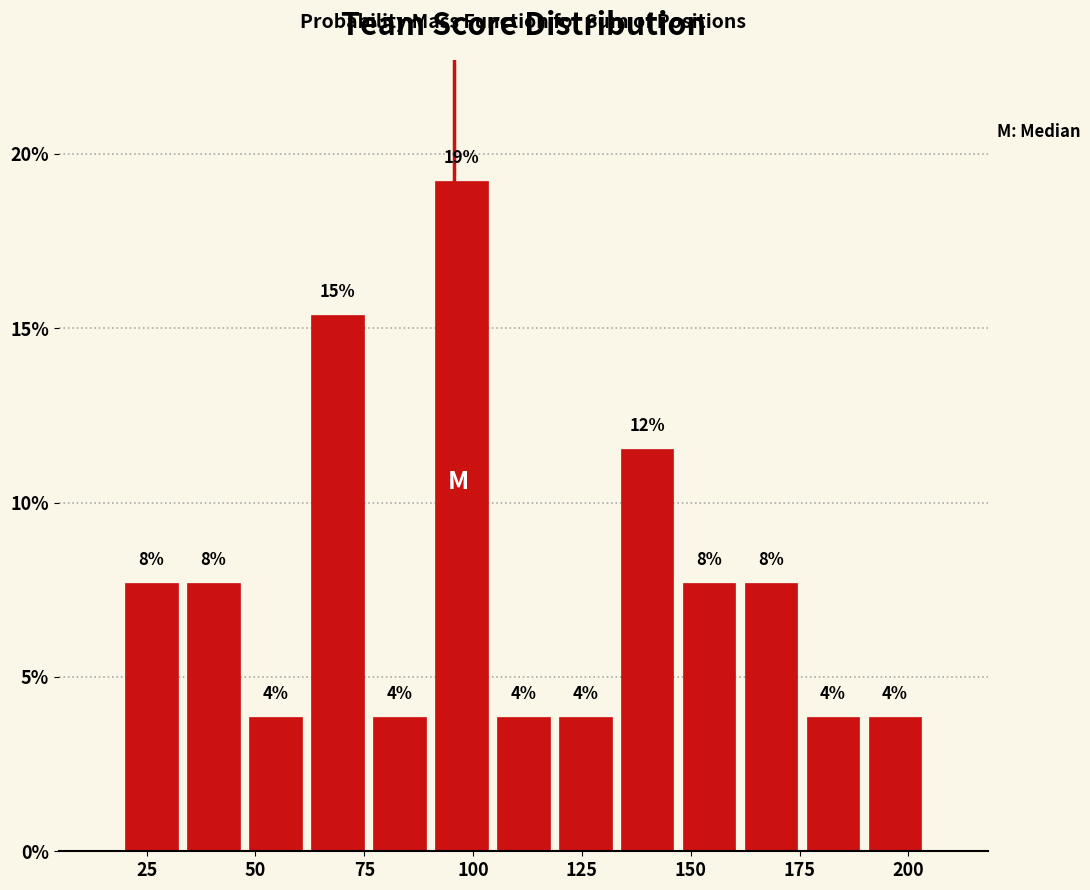

Around what value on the x-axis is the tallest bar? Give the approximate position of its centre, as read against the axis.

95